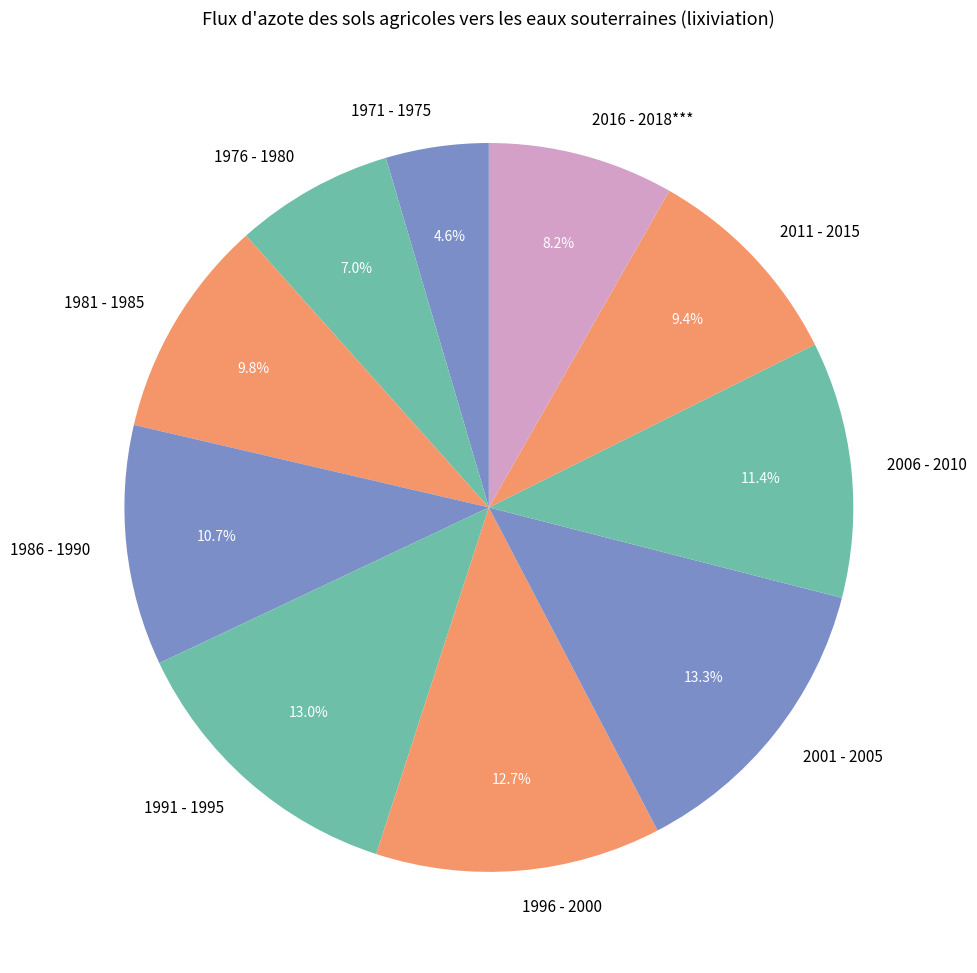

Which has a higher value, 1971 - 1975 or 2001 - 2005?

2001 - 2005